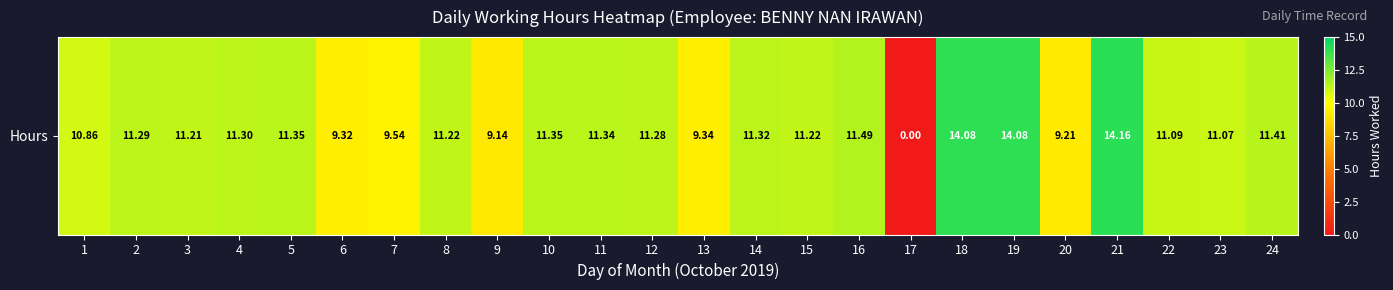

True or false: the data shows 4.6 at 9.

False